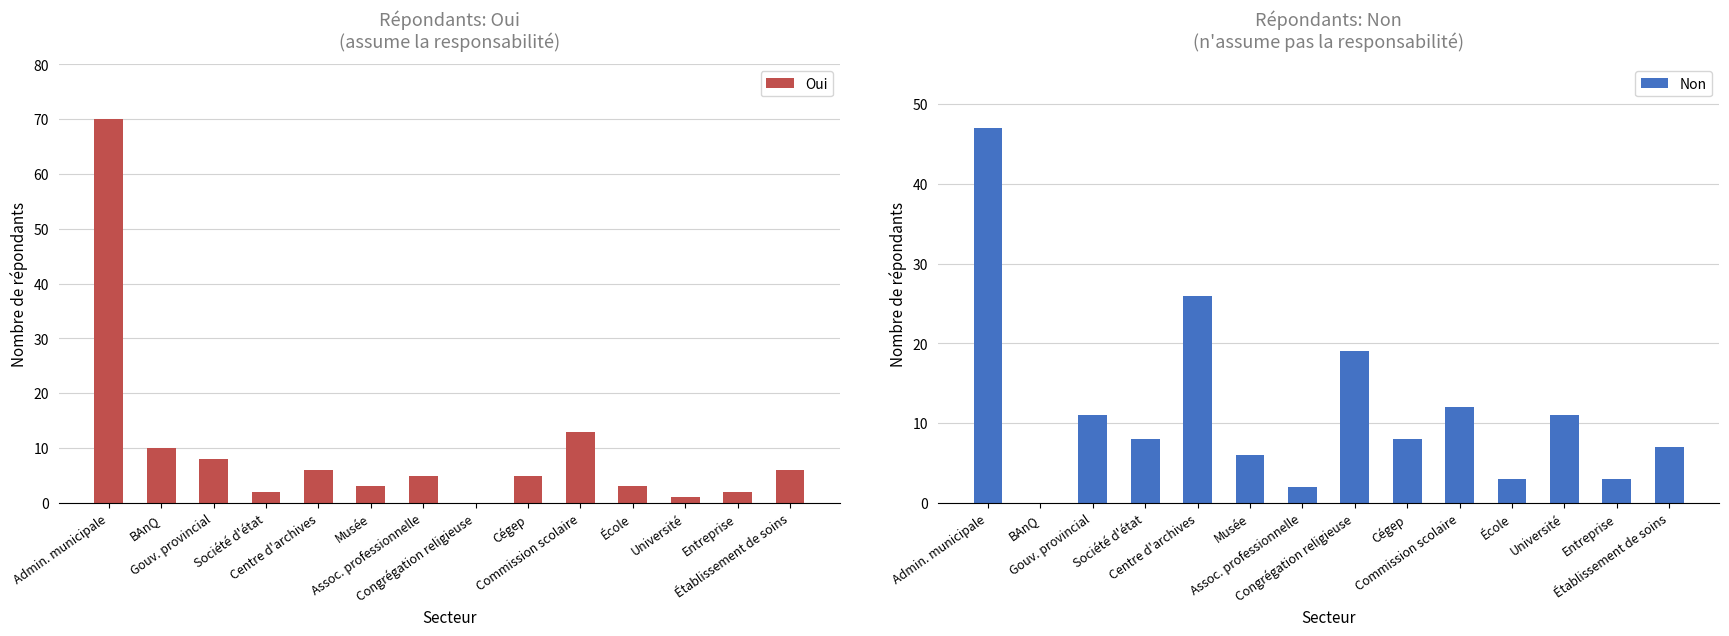

At which category does the chart reach its minimum across all series?

Congrégation religieuse